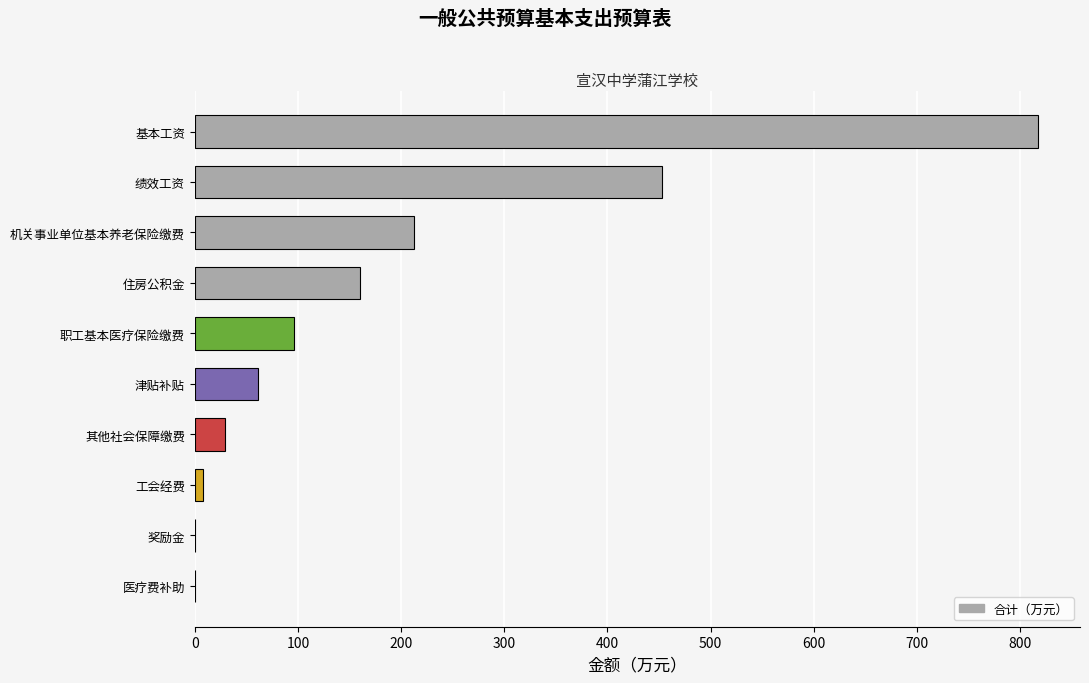

Count the number of values greater than 96.

5